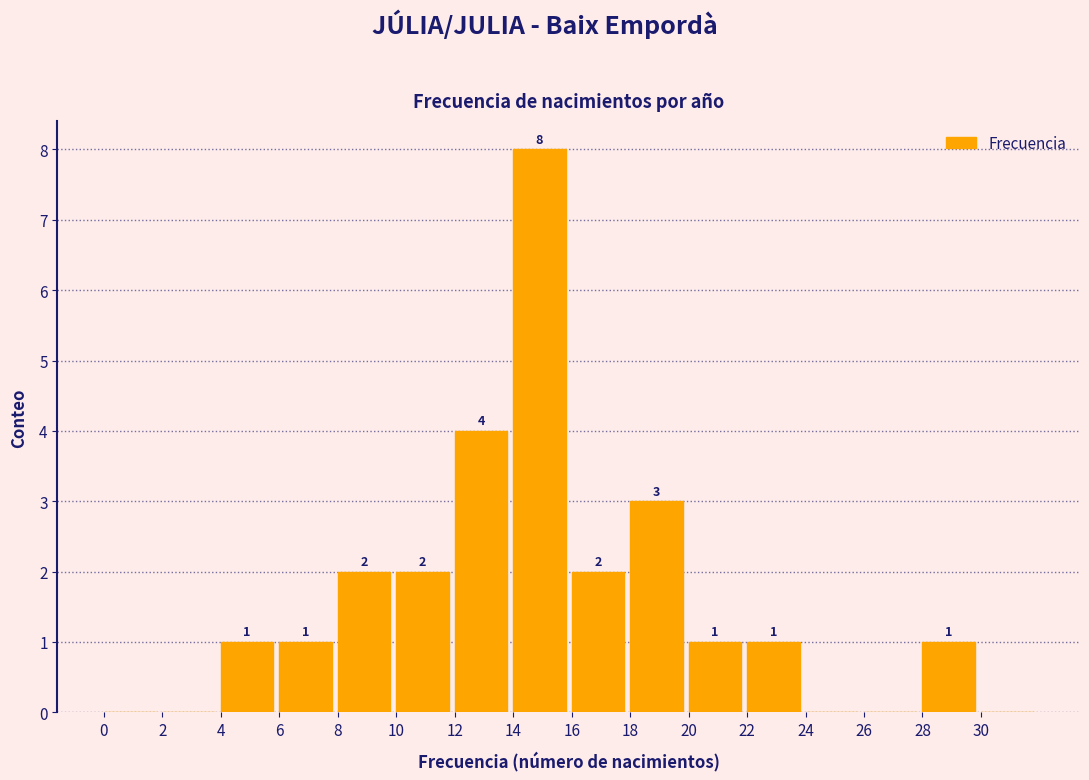

Over which range of the x-axis is the bar tallest?

14 to 16